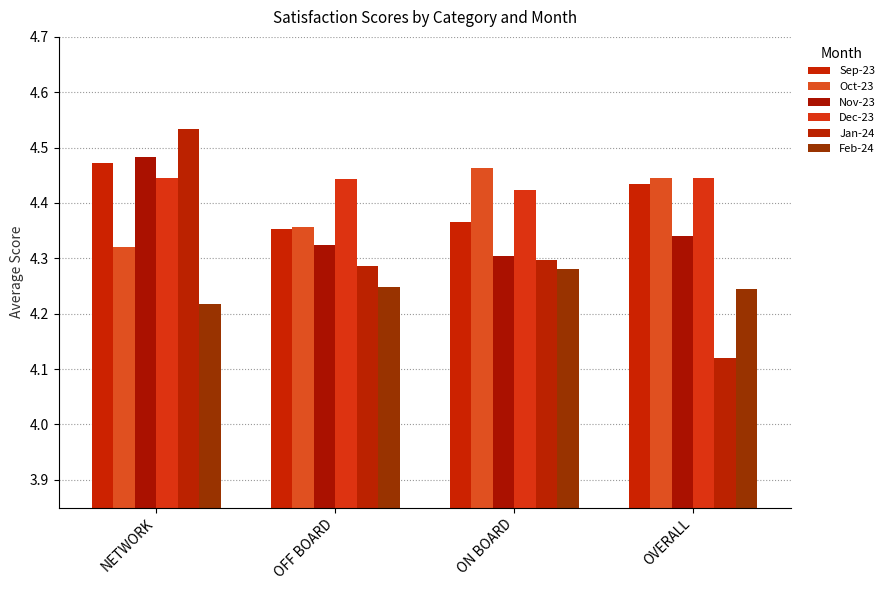

Which series has the widest spread of values?

Jan-24